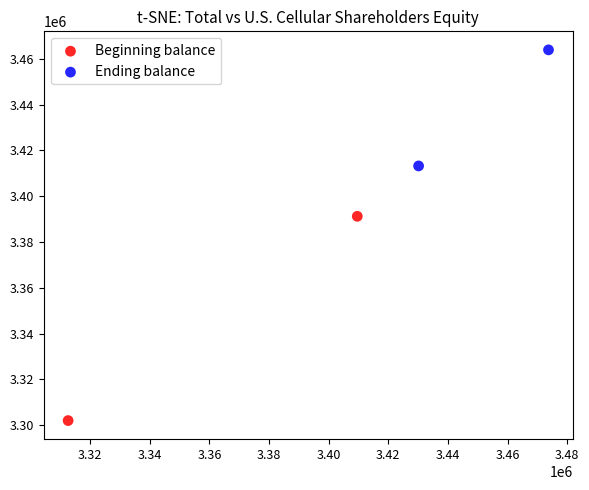

What are all the series names shown in the legend?

Beginning balance, Ending balance